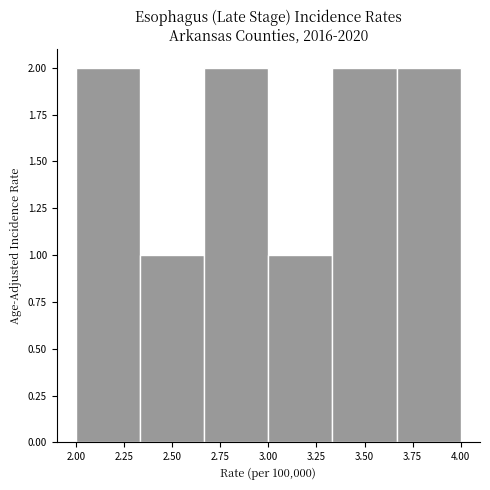

What is the height of the bar covering 3.35 to 3.65 on the x-axis? Neither the bar edges nor the heights are printed on the chart, so give them approximately, as read against the axes.

2